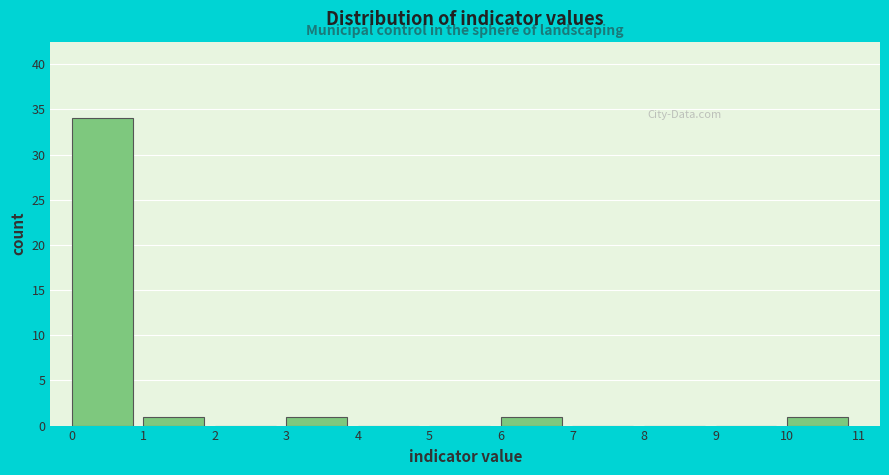

Which range on the x-axis has the tallest bar?

0 to 1